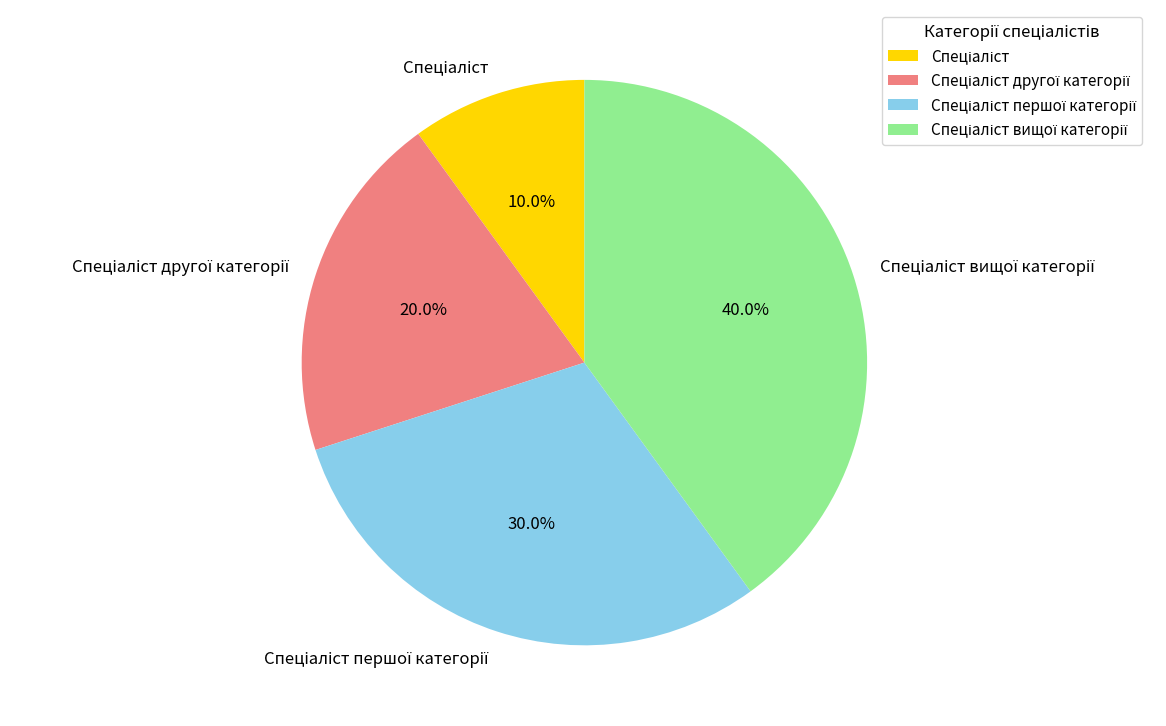

Does any single category account for the majority?

No